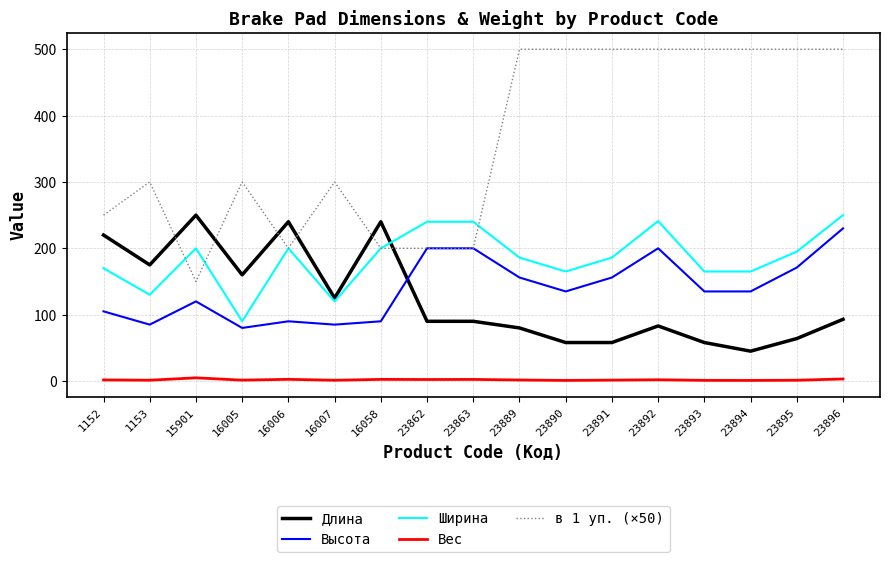

The Ширина series shows 240.0 at 23863. True or false?

True